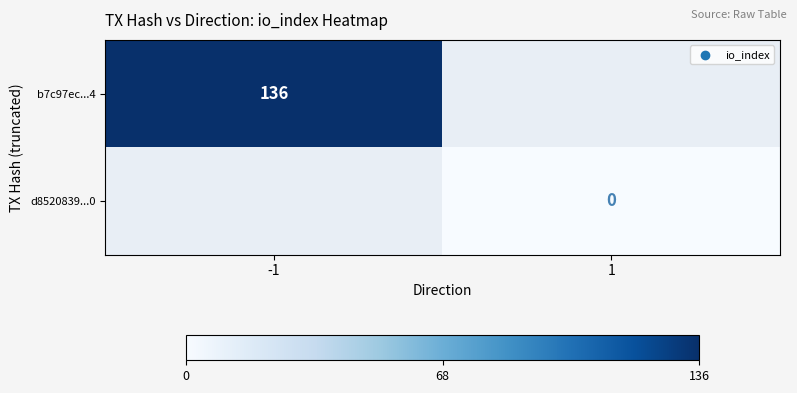

Rank the series at 1 from lowest to highest value.

b7c97ec...4, d8520839...0